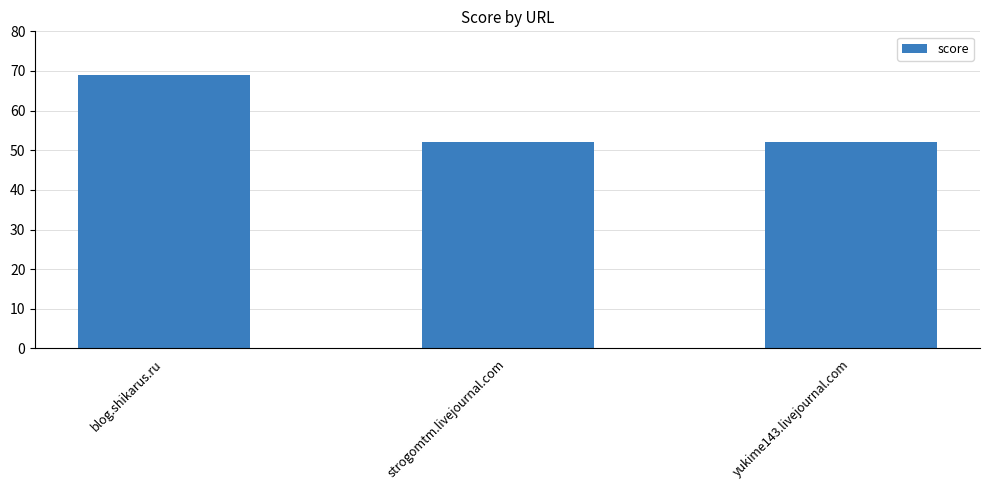

What is the greatest value displayed?

69